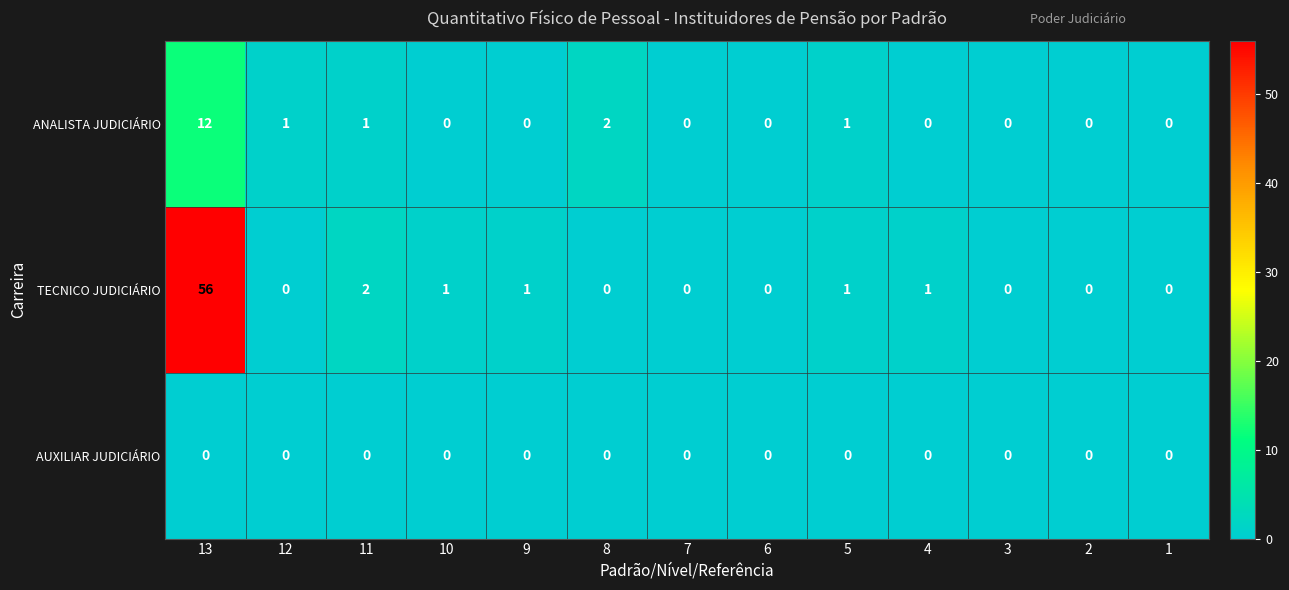

List the series in order of their overall mean, lowest first.

AUXILIAR JUDICIÁRIO, ANALISTA JUDICIÁRIO, TECNICO JUDICIÁRIO